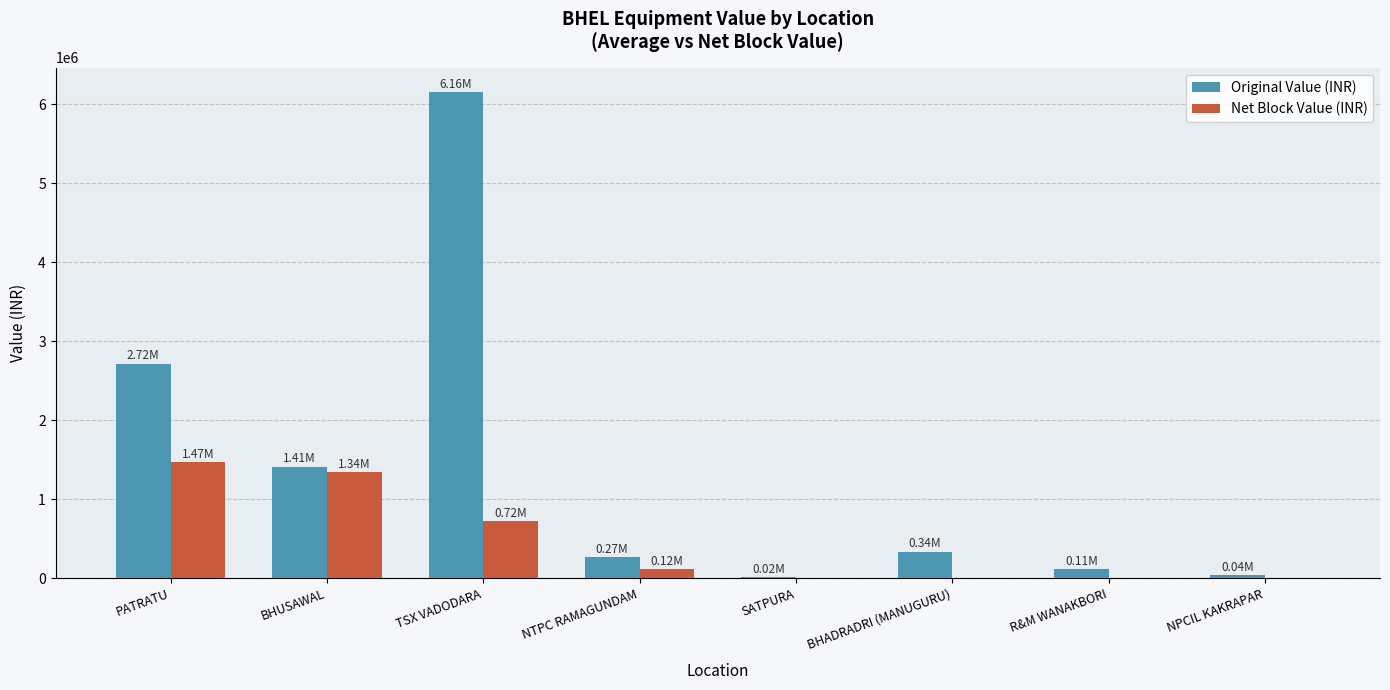

Which category has the highest value in the Original Value (INR) series?

TSX VADODARA